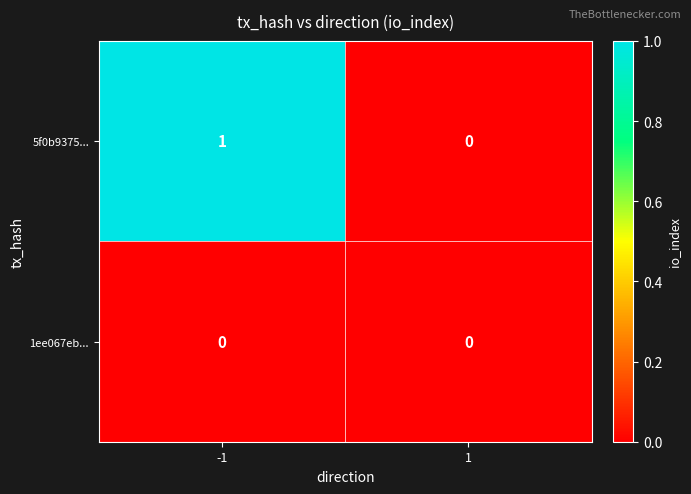

At -1, list the series in order from smallest to largest.

1ee067eb..., 5f0b9375...